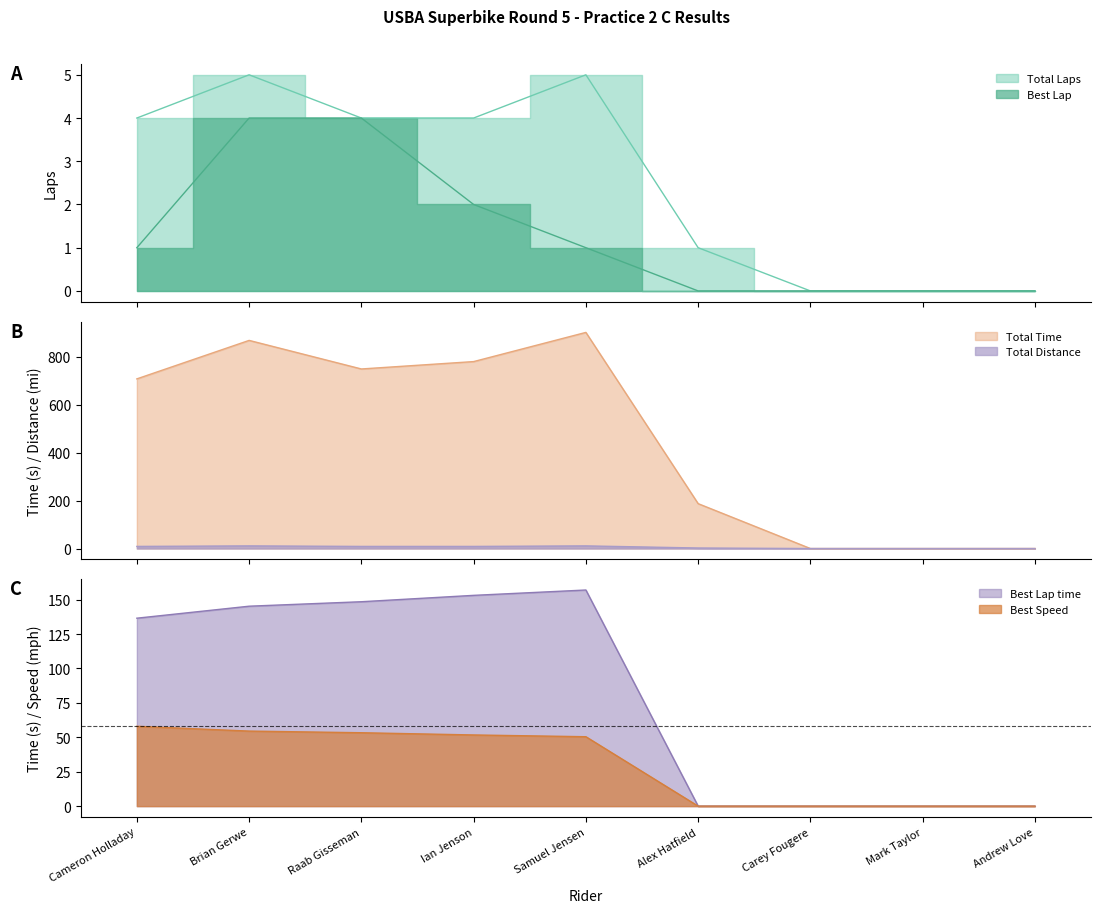

In Total Time, how many points are lower than both neighbors (excluding endpoints)?

1